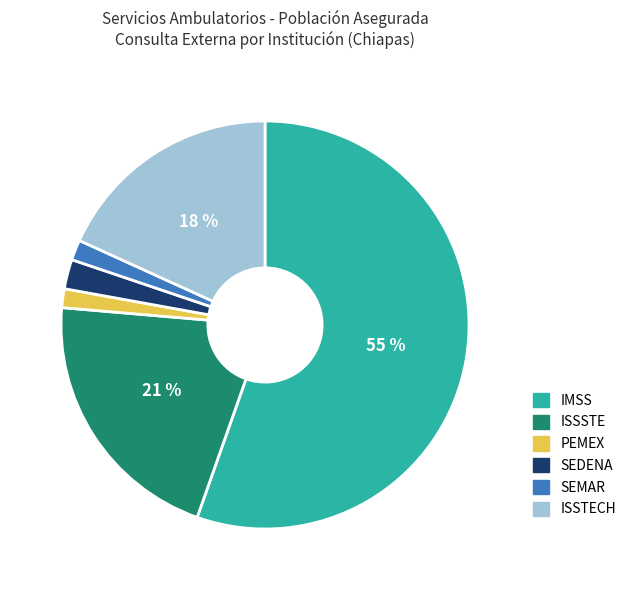

To the nearest percent, what is the average slice percentage?

17%